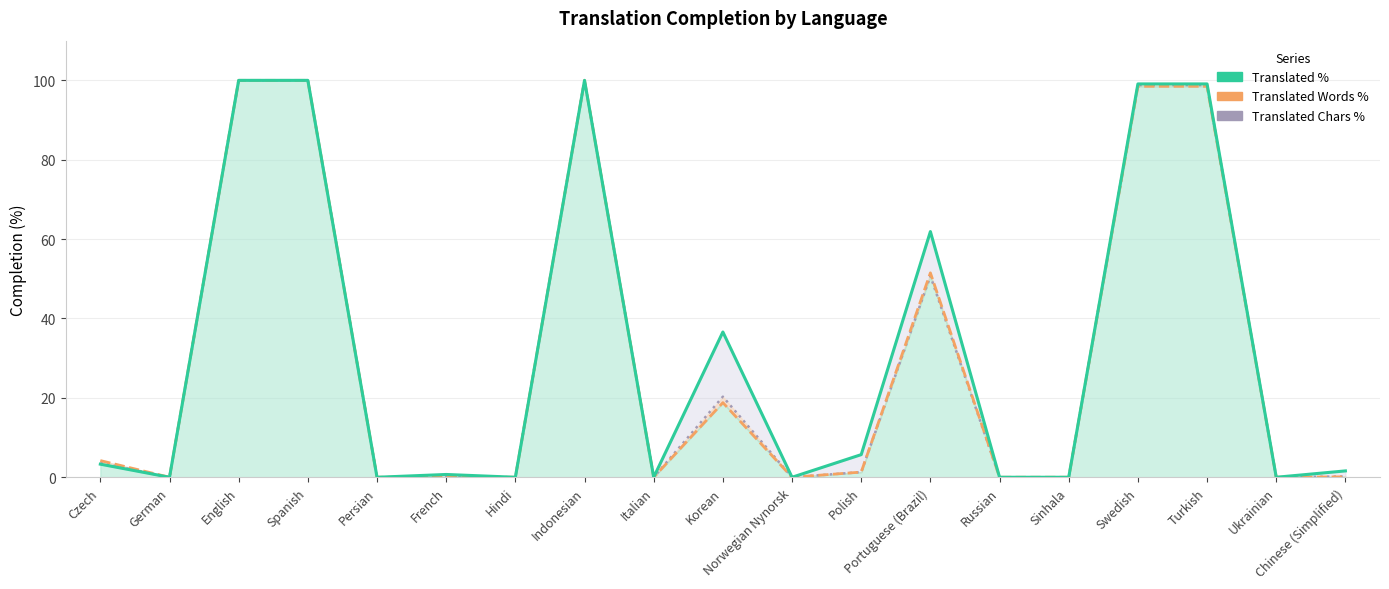

The translated_chars_percent (line) series shows 162.8 at Spanish. True or false?

False